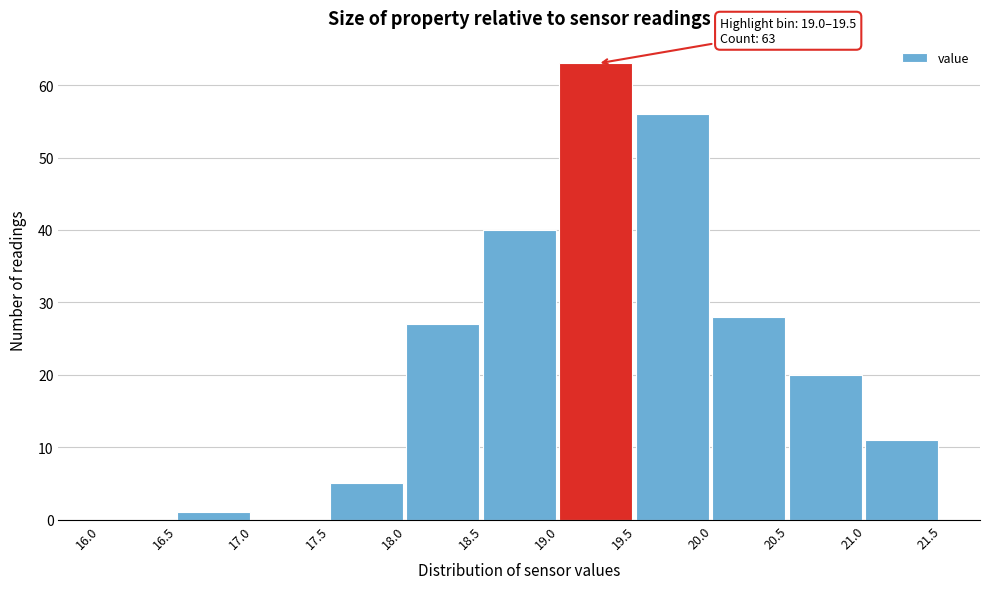

Over which range of the x-axis is the bar tallest?

19.0 to 19.5